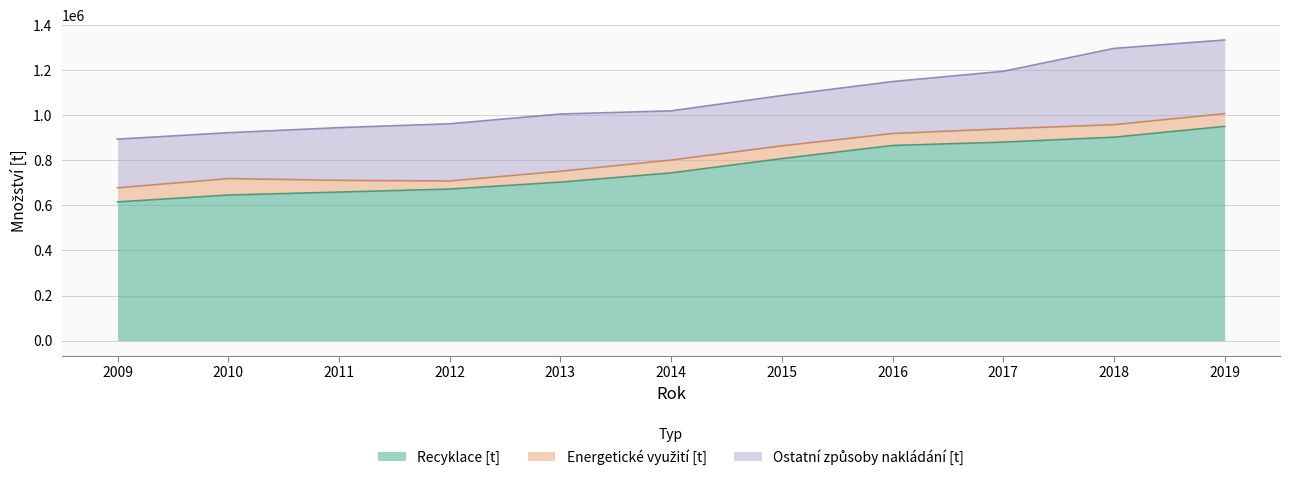

How many lines are shown in the chart?

3